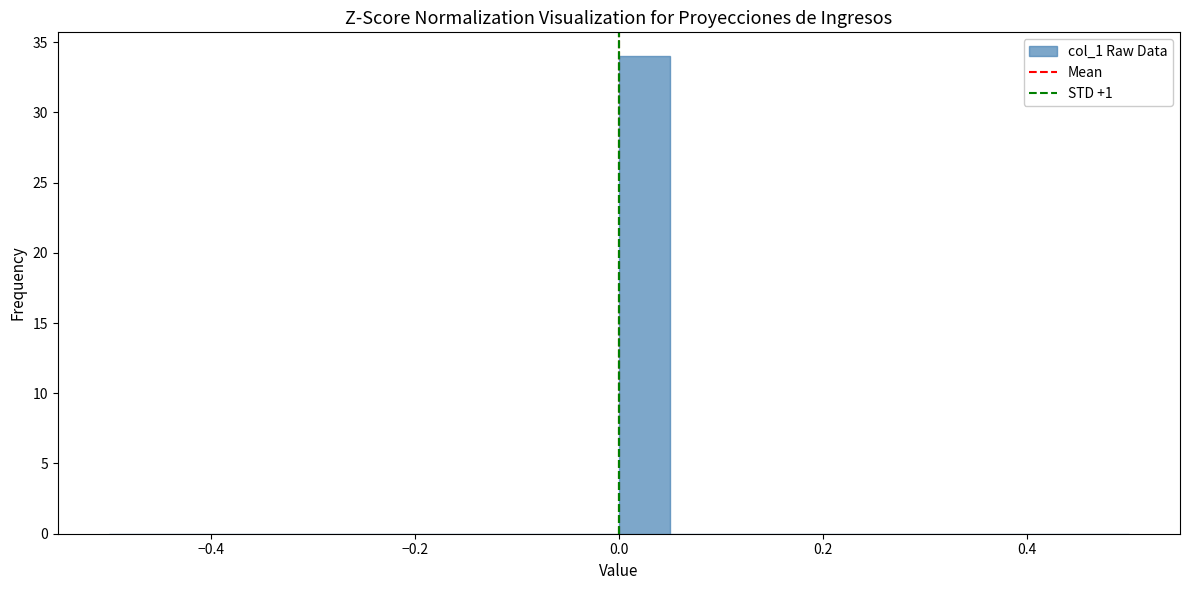

Around what value on the x-axis is the tallest bar? Give the approximate position of its centre, as read against the axis.

0.02